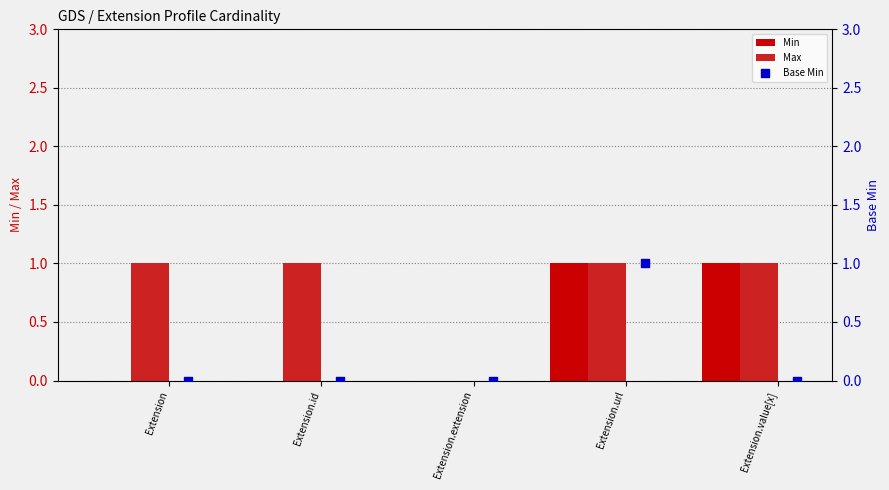

Is it true that Max equals 1 at Extension.url?

True